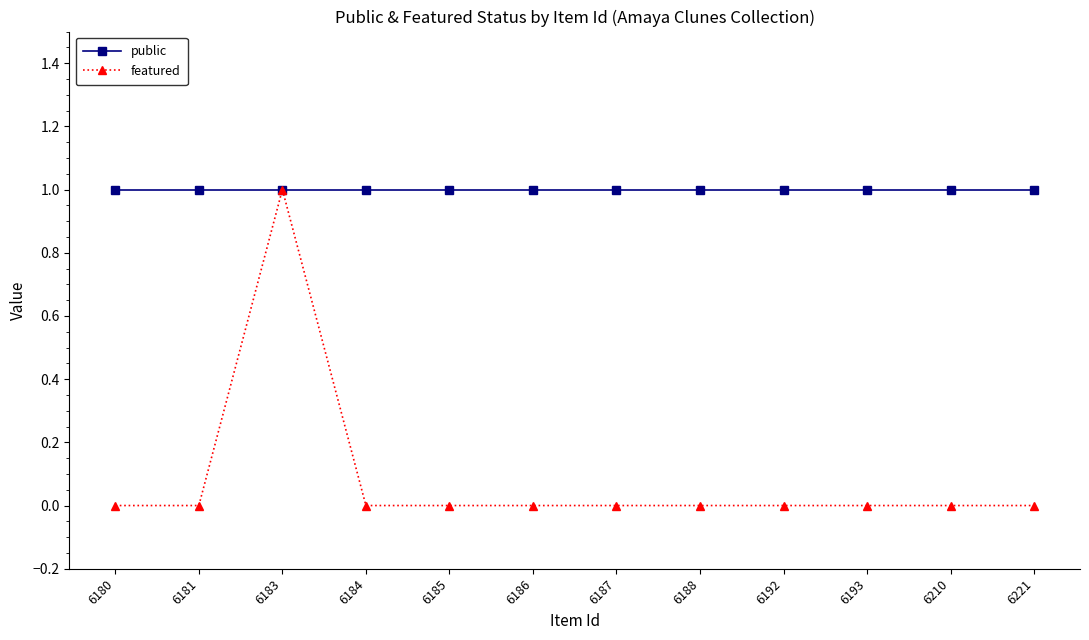

Rank the series by their average value, from highest to lowest.

public, featured